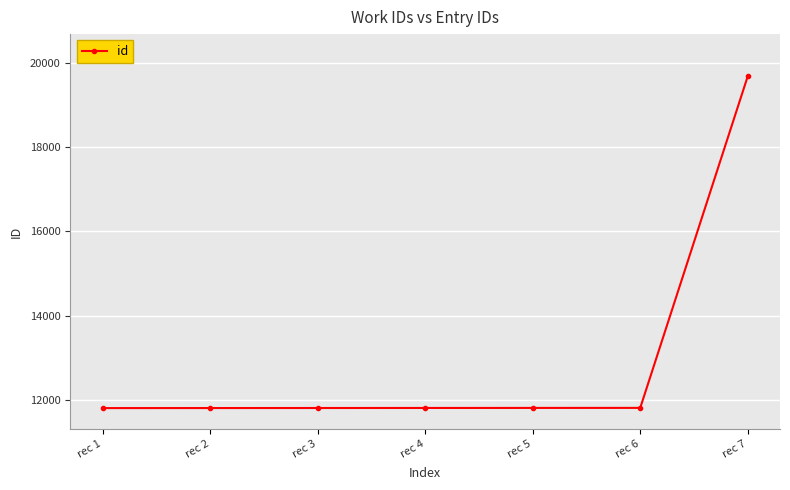

What is the change in value from rec 4 to rec 7?

+7868